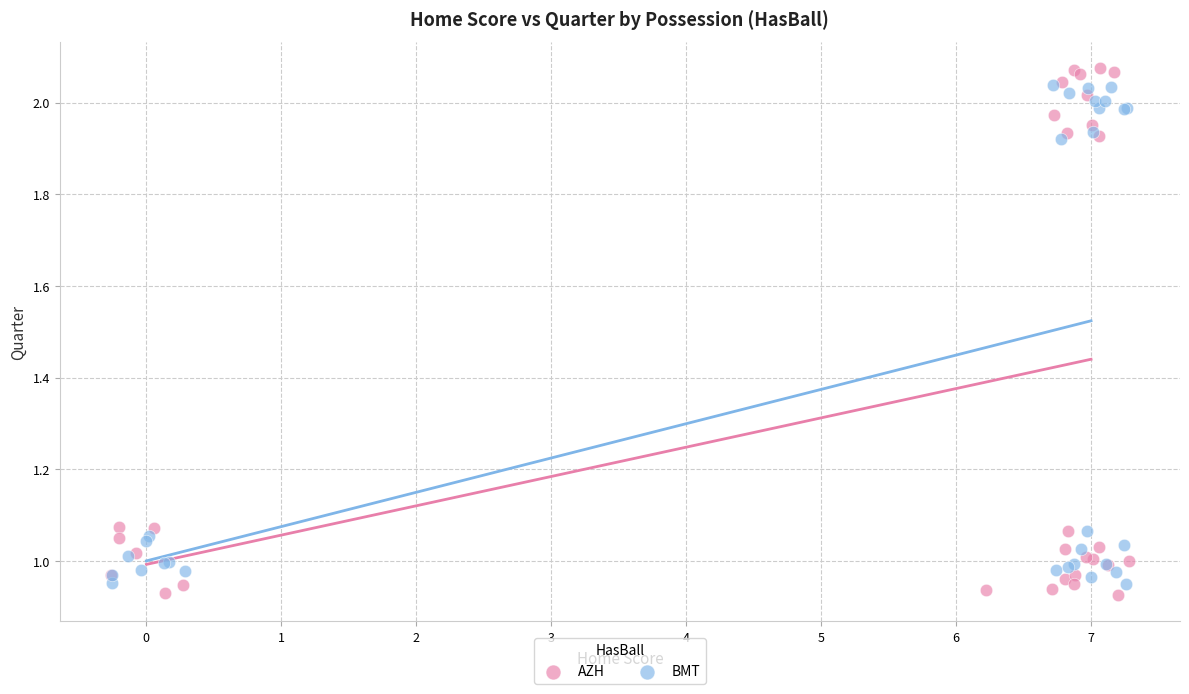

Which series contains the highest Y value?

AZH